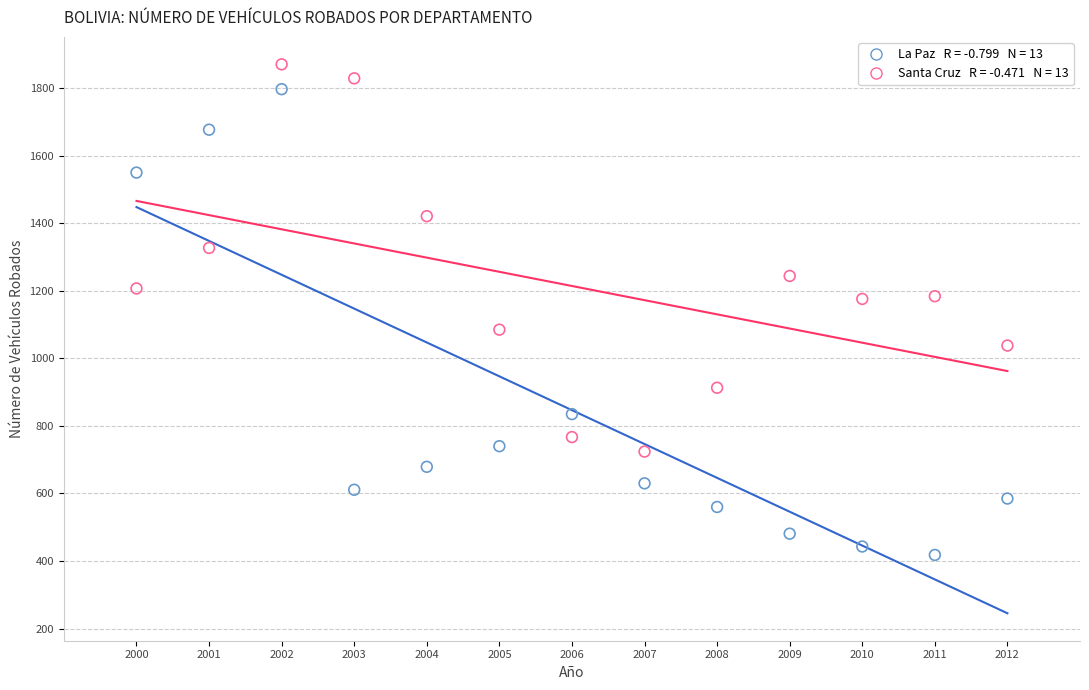

Across all data points, what is the range of X values (max minus min)?

12.0